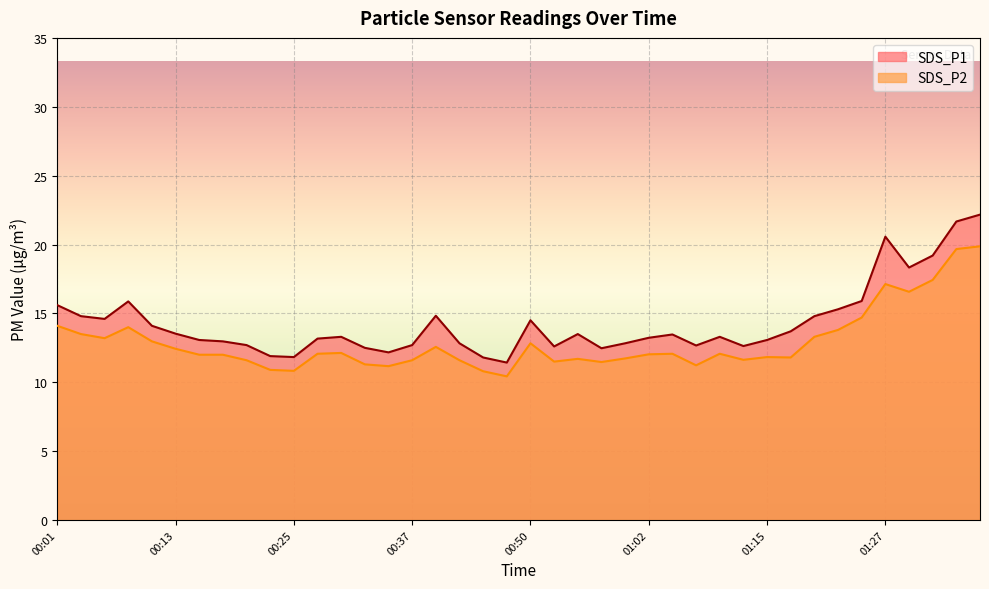

List the series in order of their peak value, highest first.

SDS_P1, SDS_P2